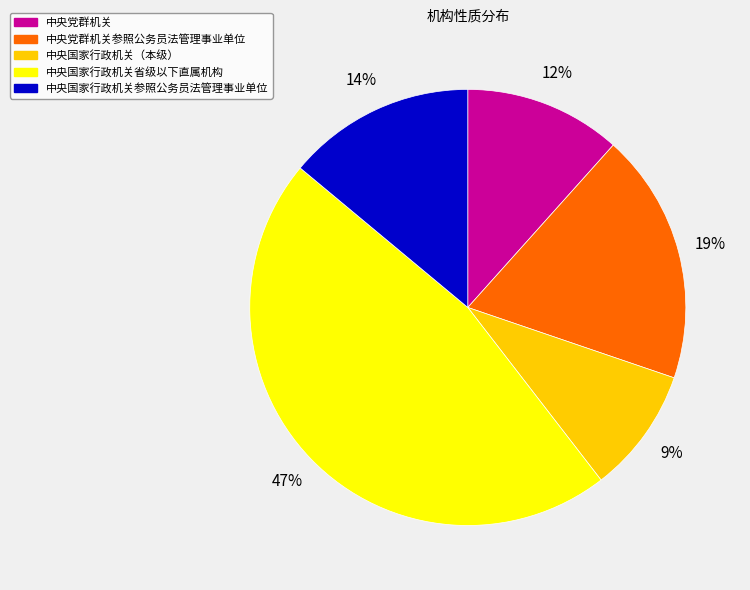

Does any single category account for the majority?

No